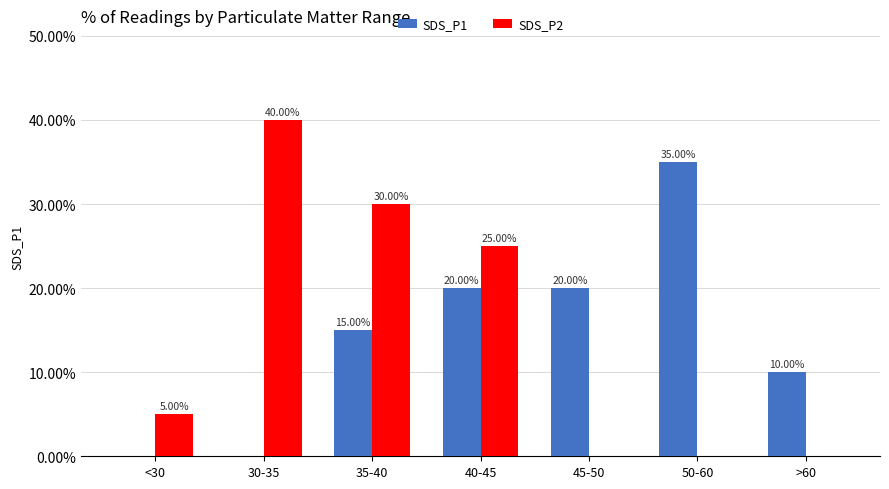

What is the total value across all series at 45-50?

20